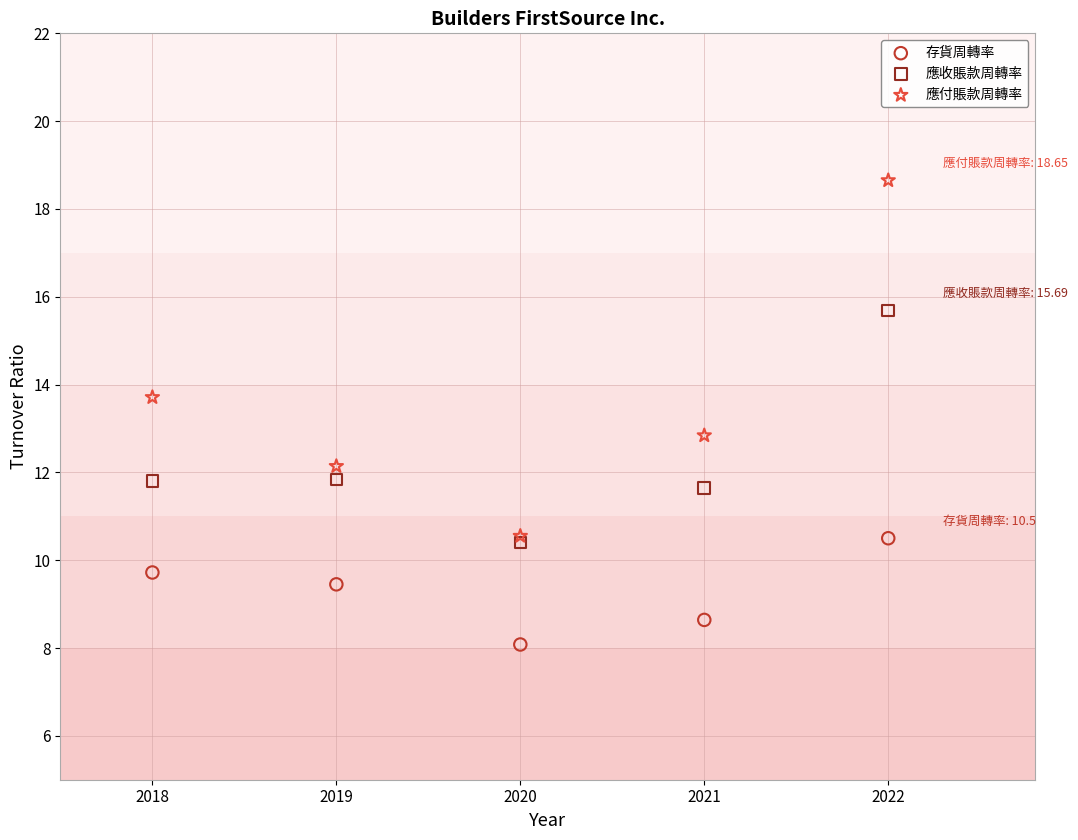

In the 應付賬款周轉率 series, what Y value is closest to 14?

13.7